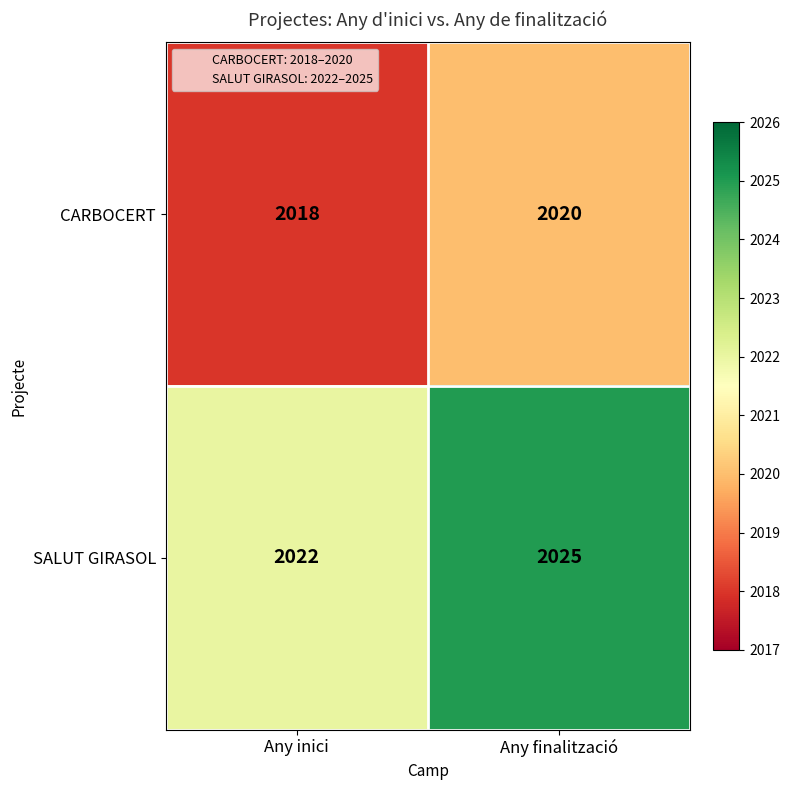

What is the maximum value shown in the chart?

2025